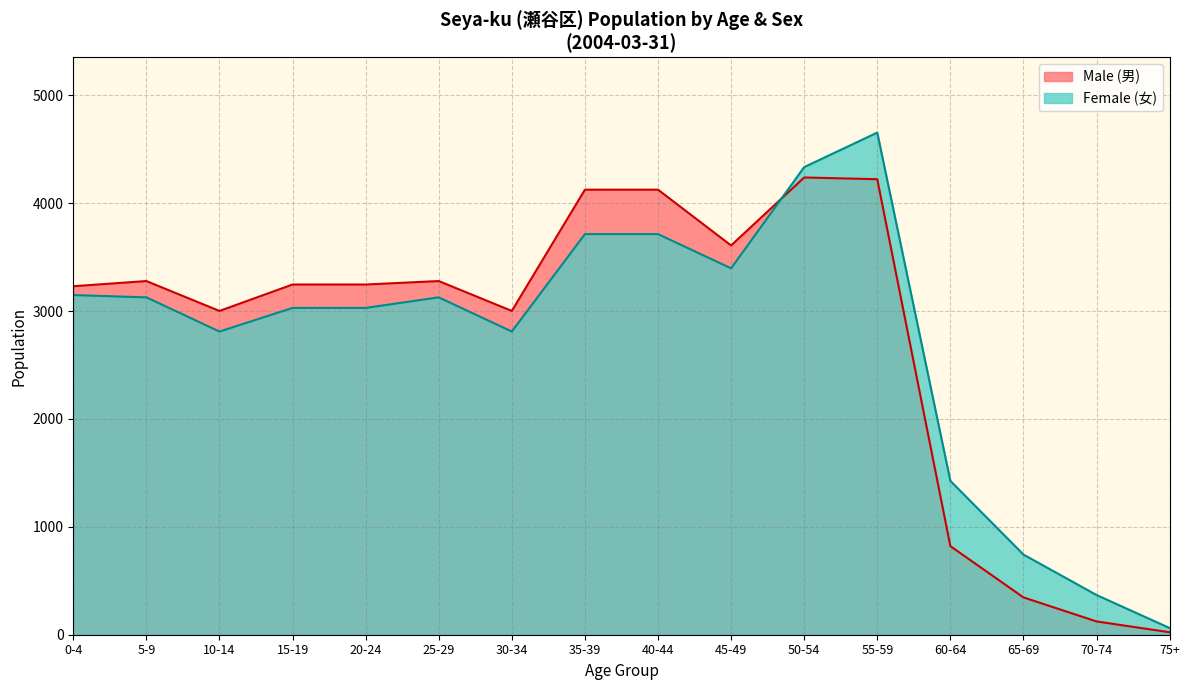

Rank the series by their average value, from lowest to highest.

総数 (Male), 総数 (Female)